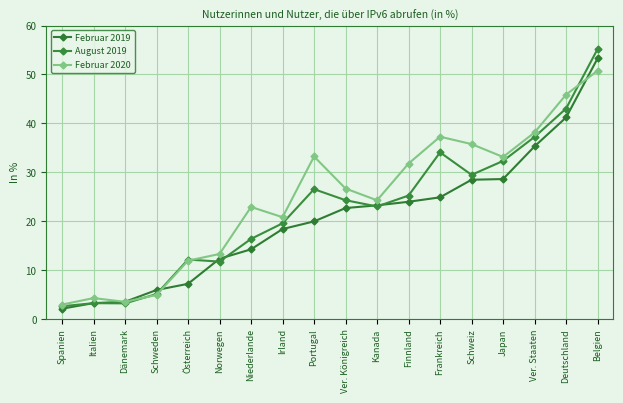

Which series has the largest total across all categories?

Februar 2020